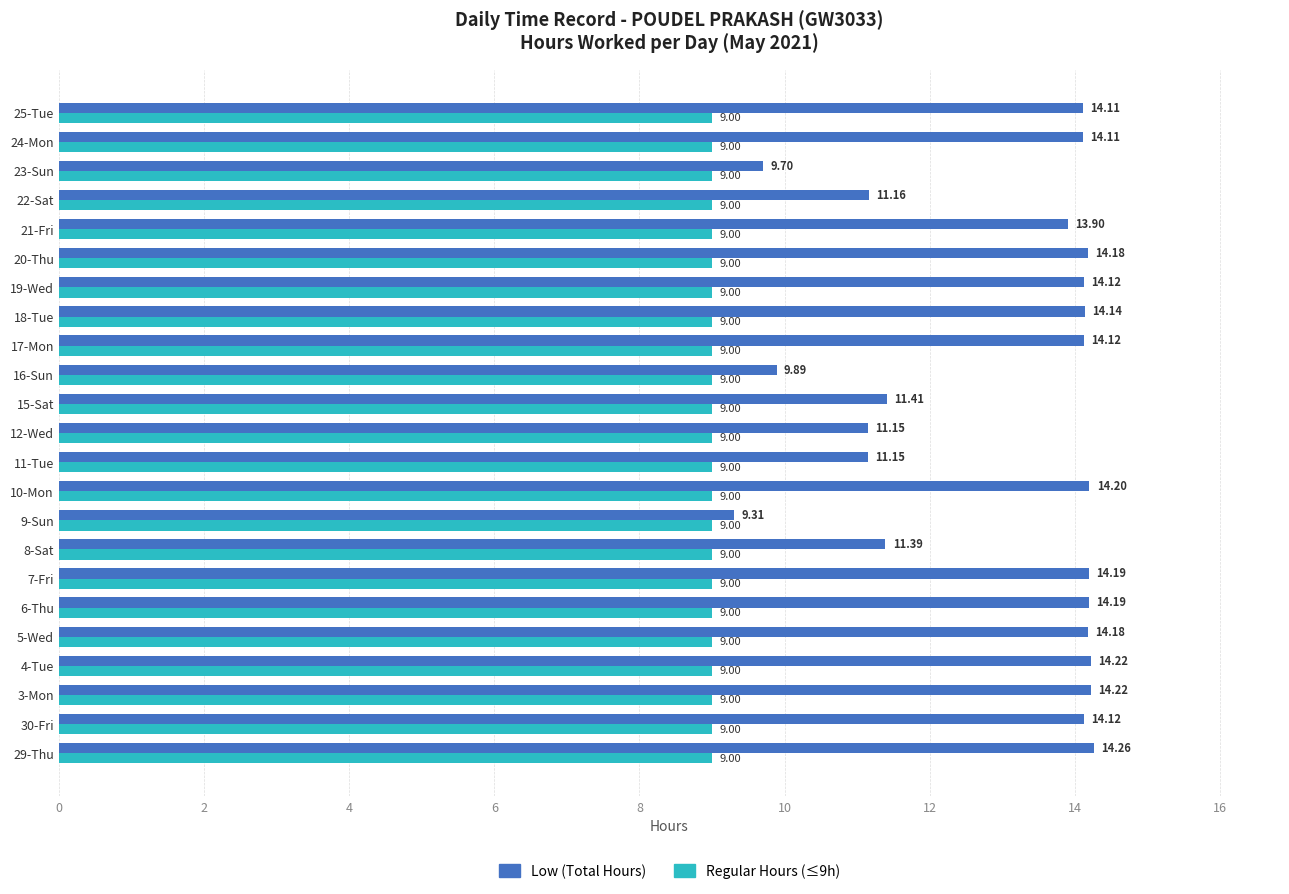

What is the maximum value for Regular Hours (≤9h)?

9.0